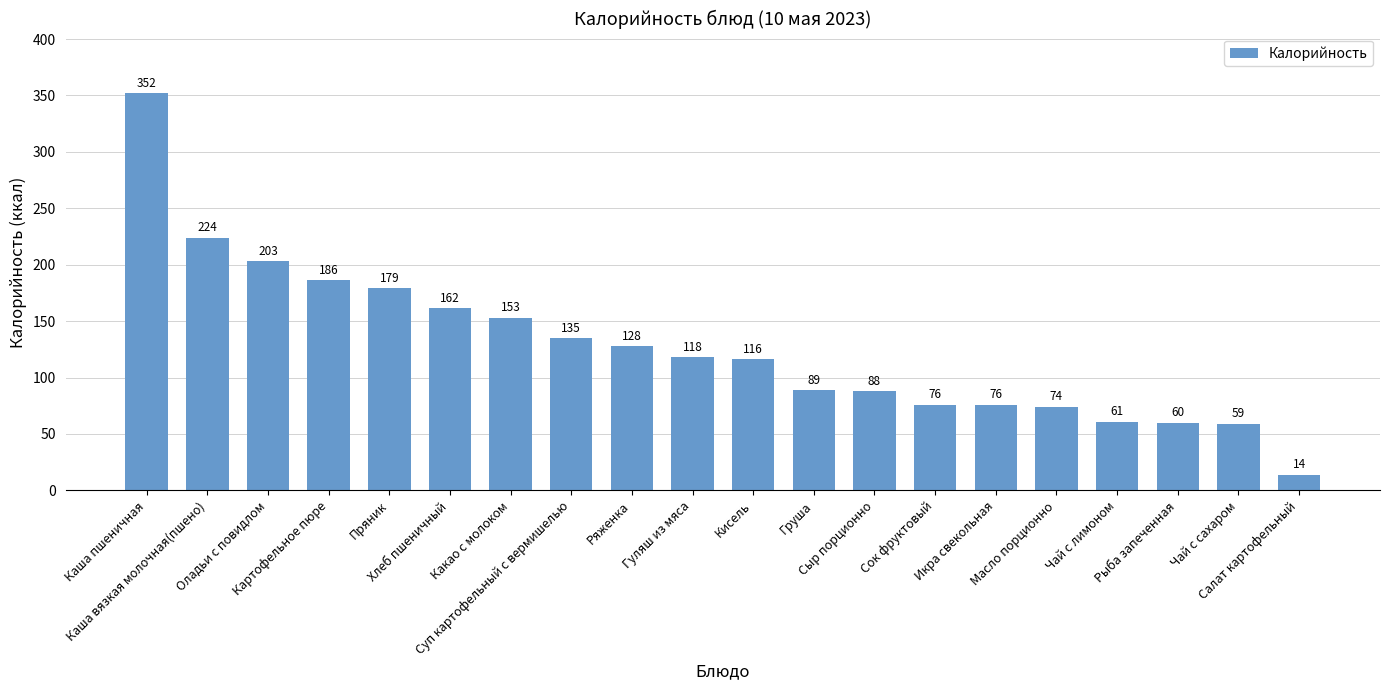

At which category does the chart reach its minimum across all series?

Салат картофельный